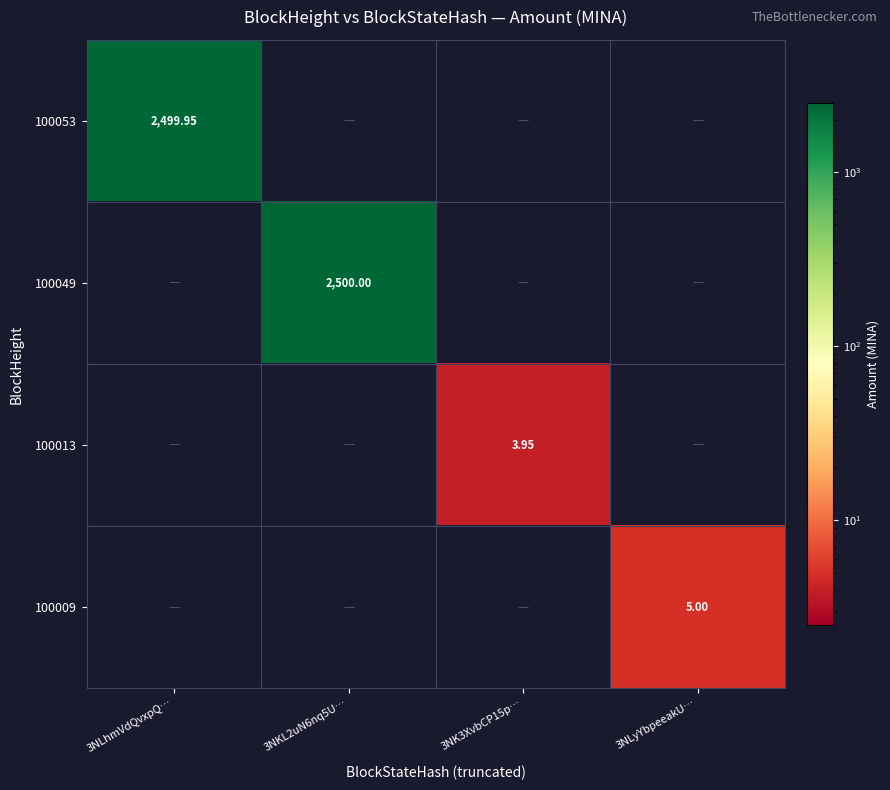

What is the difference between the highest and lowest values at 3NLyYbpeeakU…?

5.0